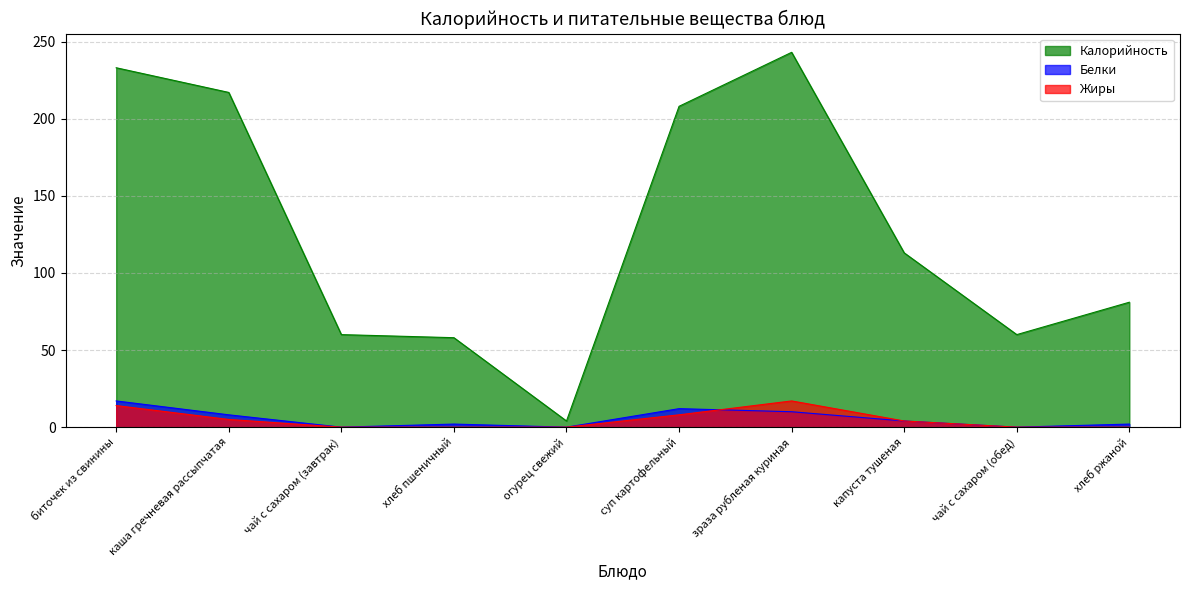

What is the label of the 6th point from the right?

огурец свежий